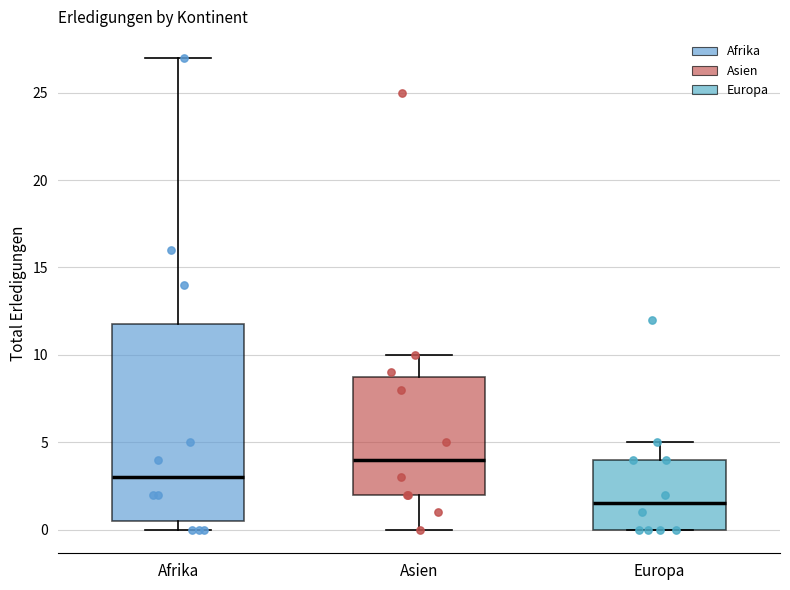

Where does the upper whisker of the box for Asien end on the y-axis? The values are not printed on the chart, so give them approximately, as read against the axis.

10.0